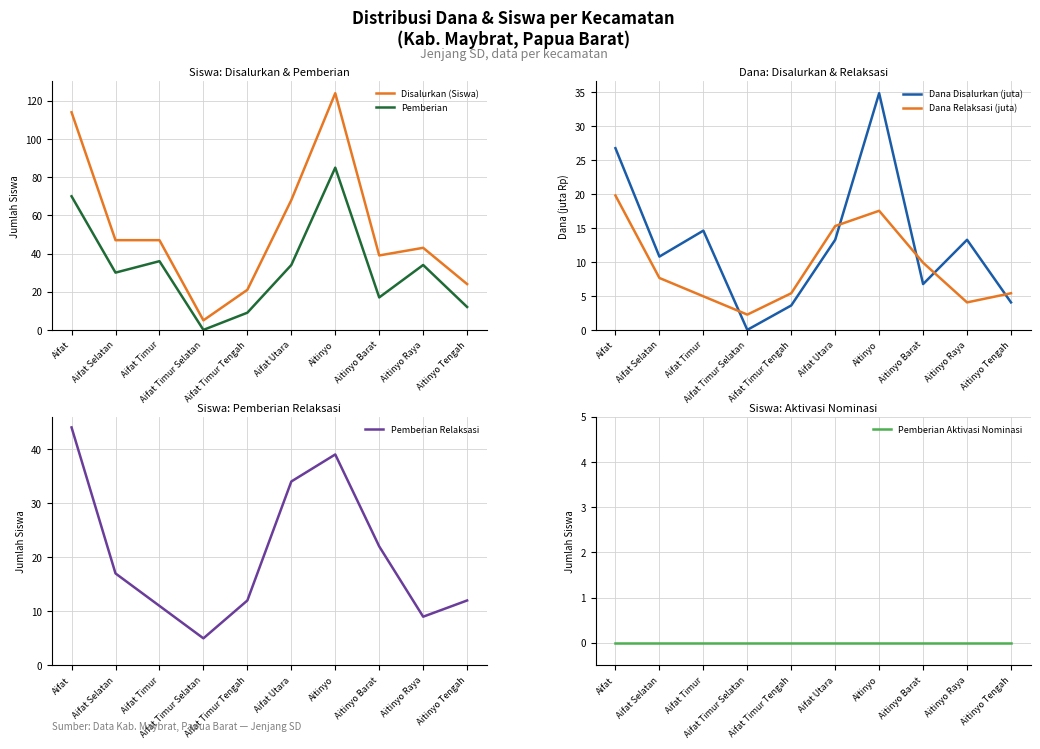

True or false: Pemberian Relaksasi and Dana Relaksasi (juta) intersect in this chart.

False